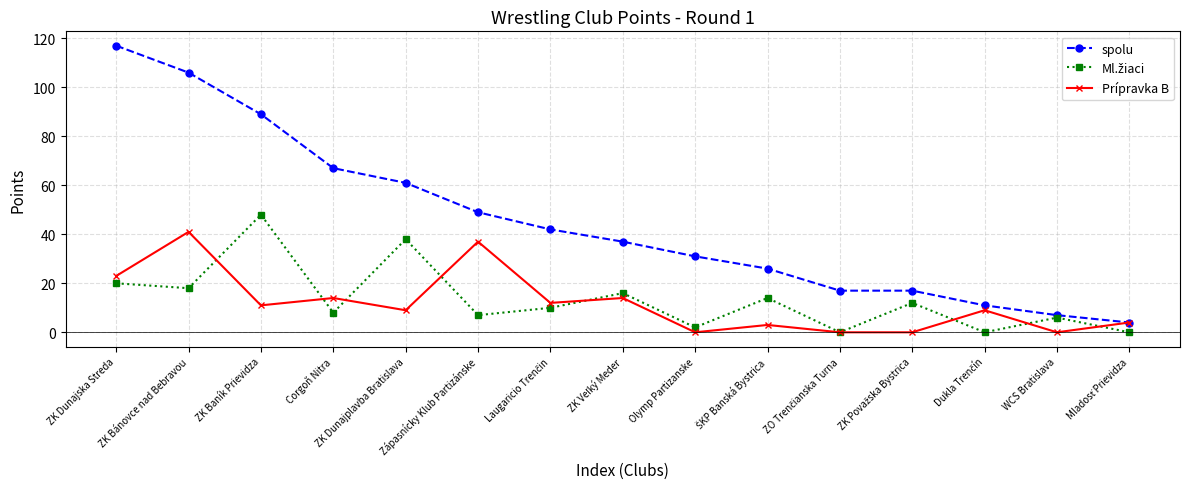

Is it true that spolu equals 89 at ZK Baník Prievidza?

True